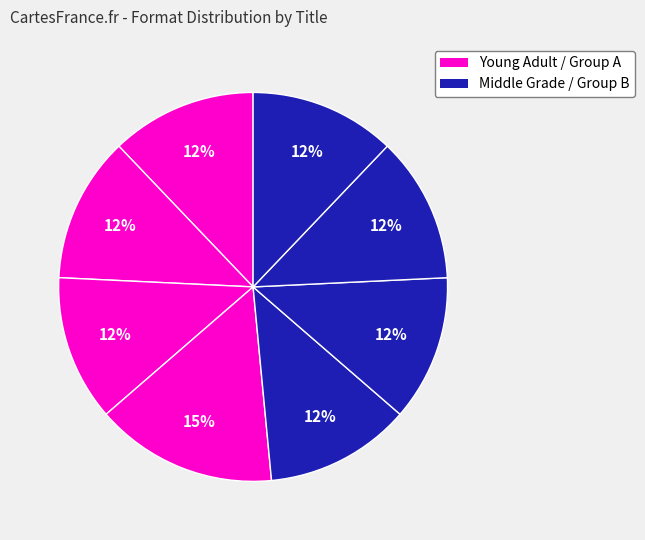

How many segments does this pie chart have?

8